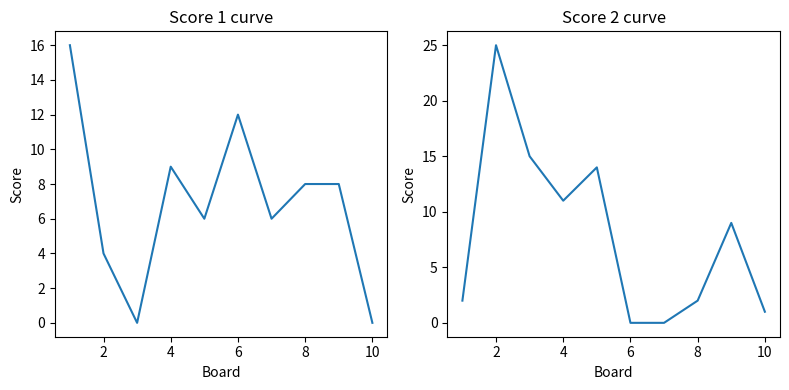

At how many categories does at least one series exceed 17?

1